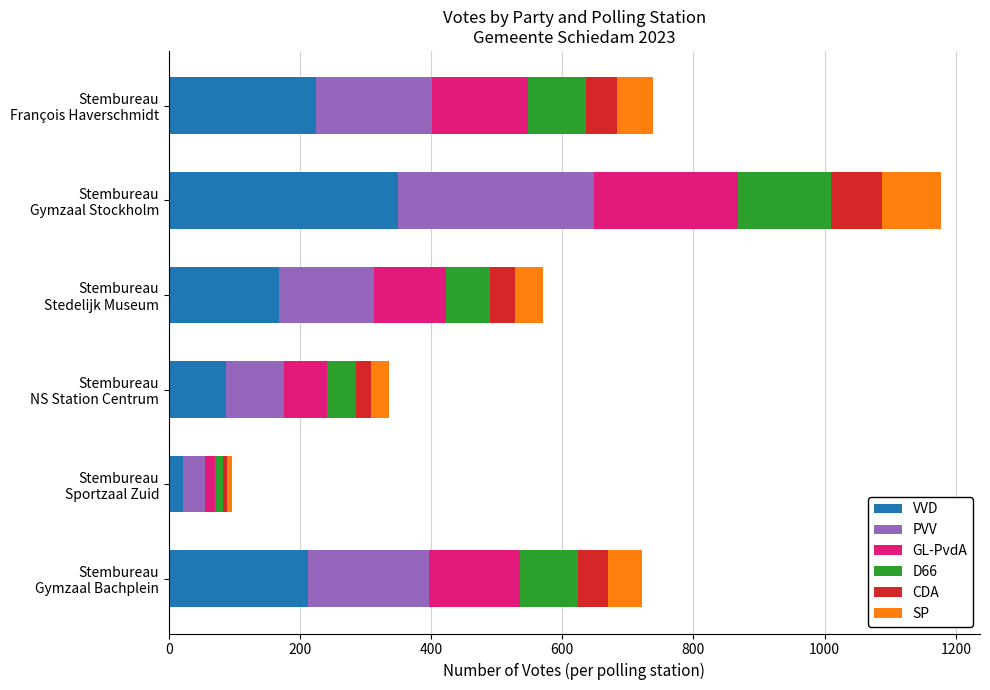

How many categories are shown in the chart?

6